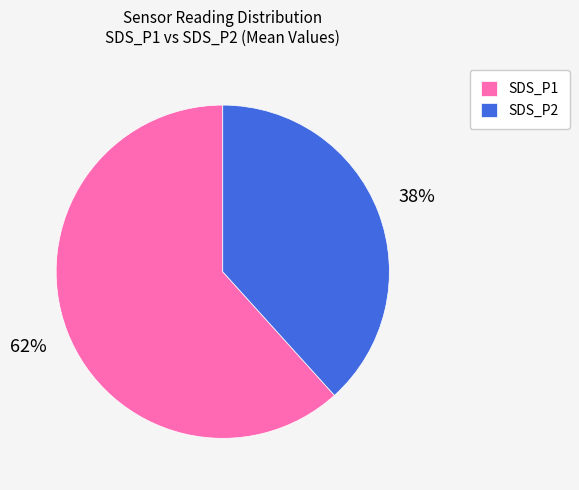

True or false: SDS_P1 accounts for 61% of the total.

True